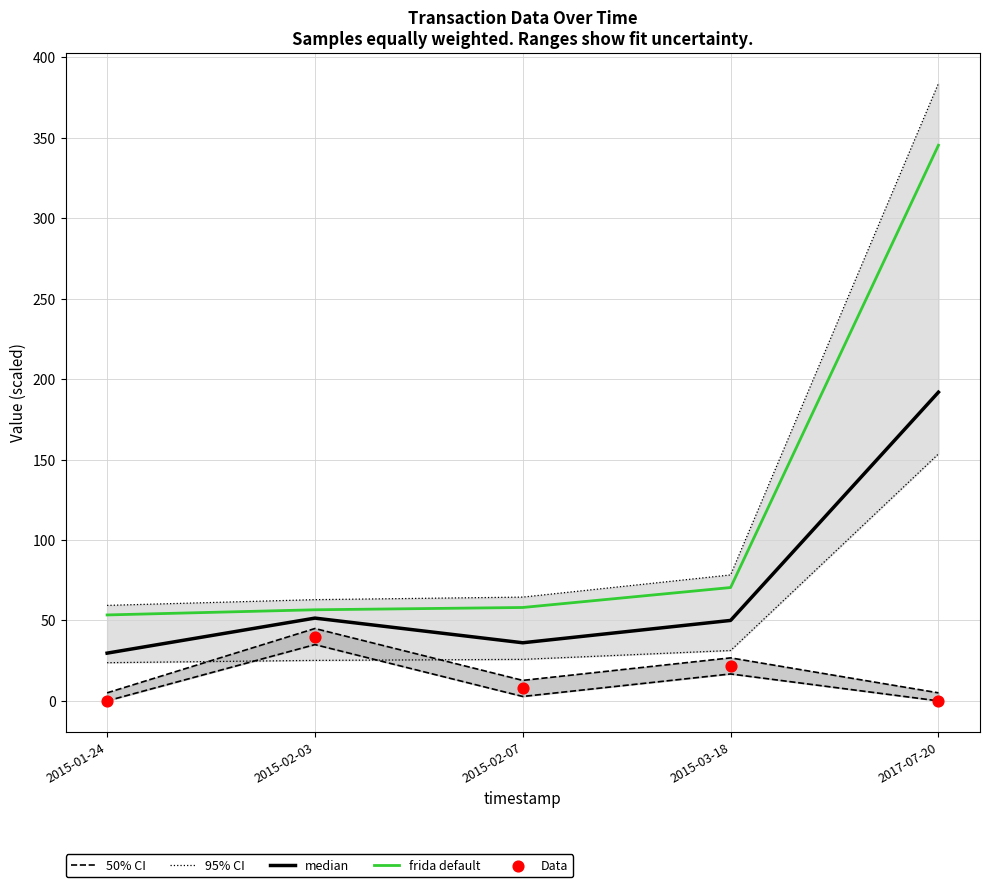

At which category is the sum across all series the highest?

2017-07-20